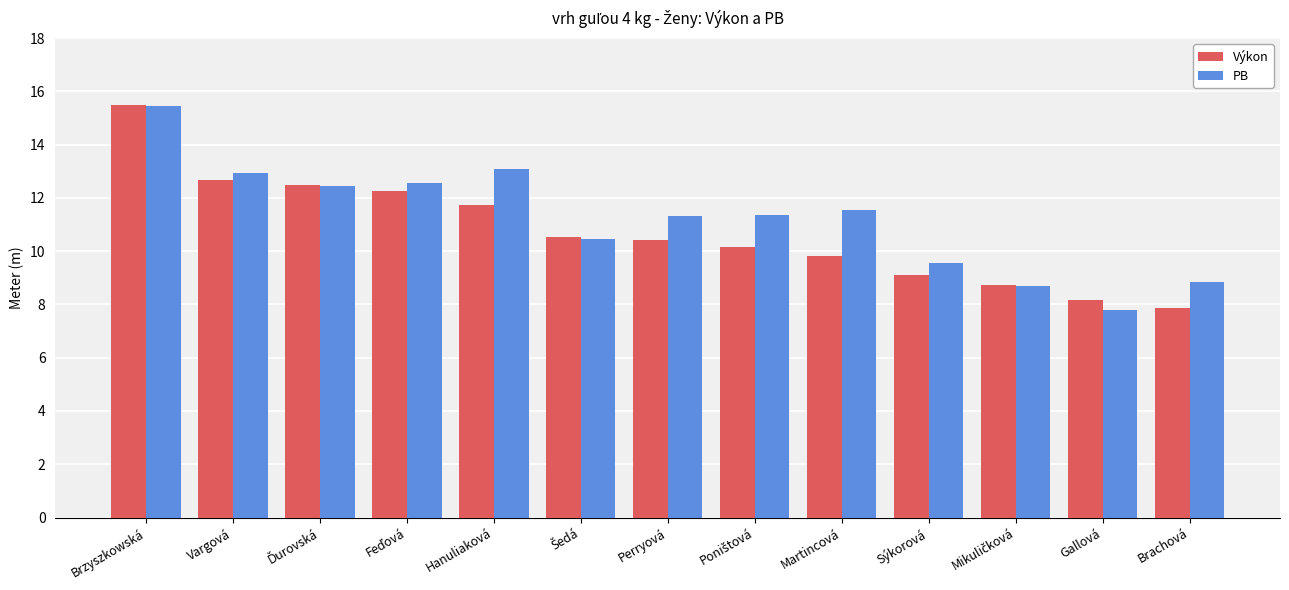

Between Martincová and Brachová, which series saw the biggest shift?

PB